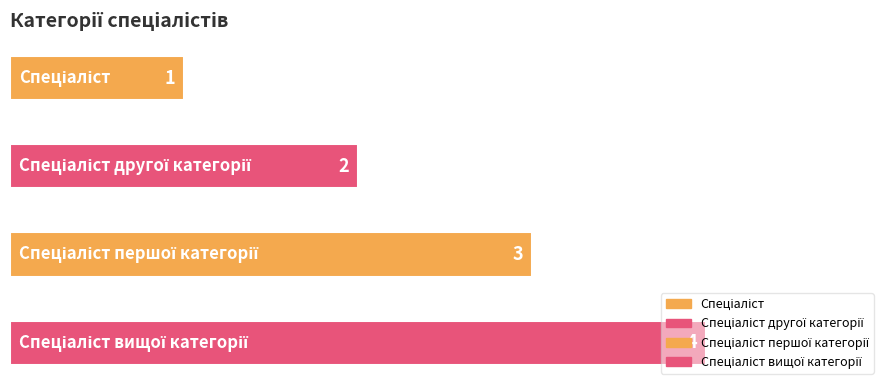

What position from the right is Спеціаліст вищої категорії?

1